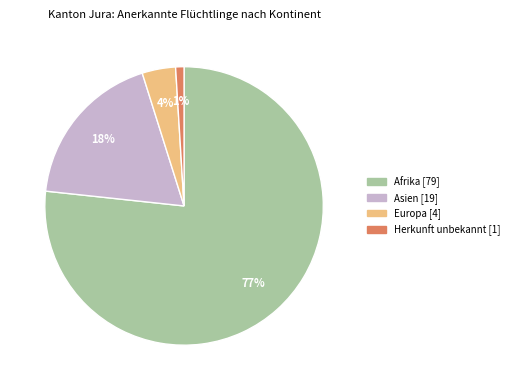

Between Afrika and Asien, which is larger?

Afrika